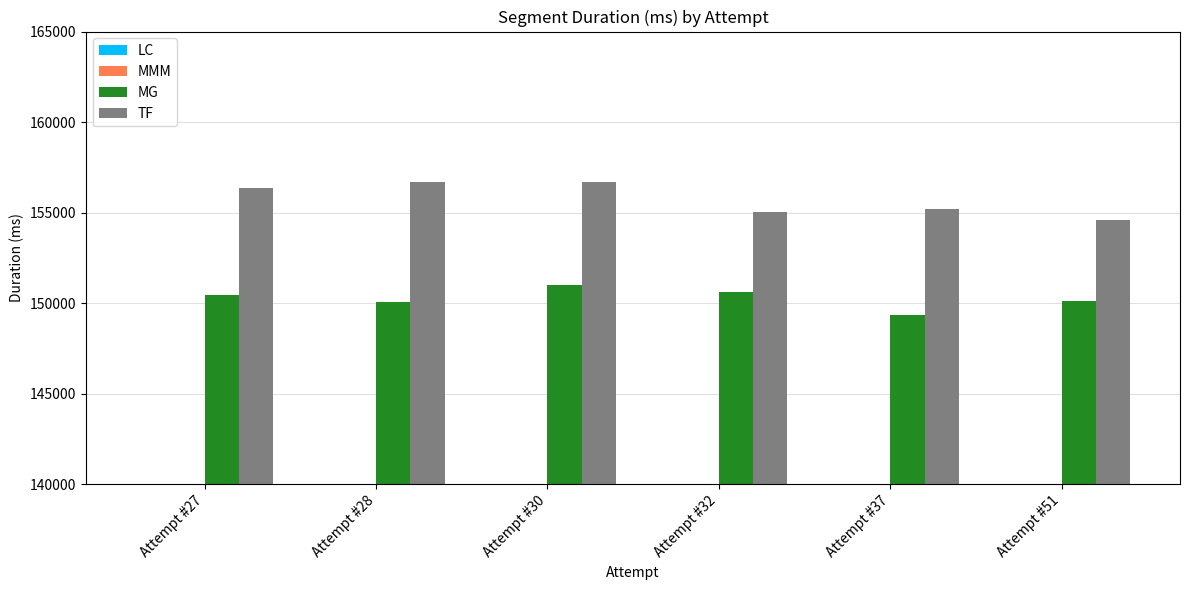

What is the highest value of the MG series?

150990